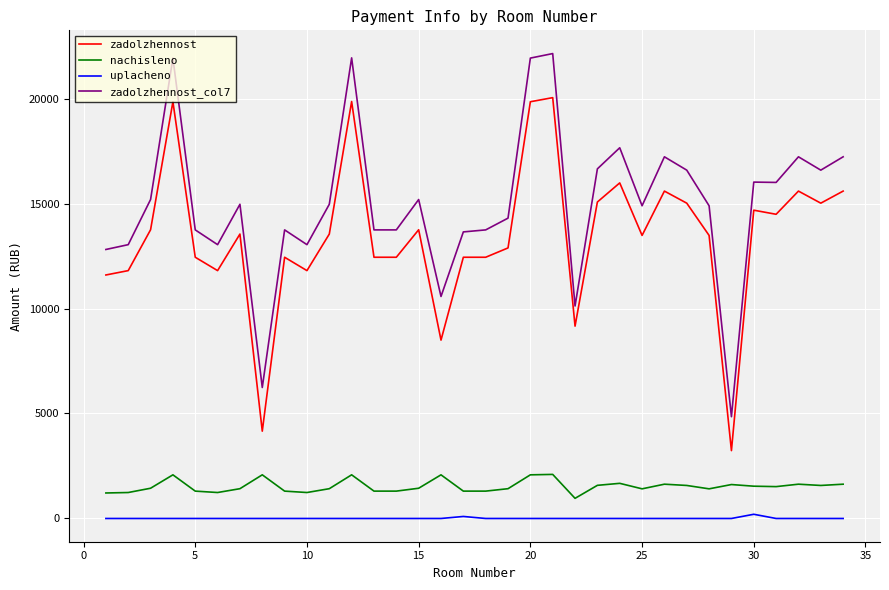

What is the greatest value displayed?

22141.7